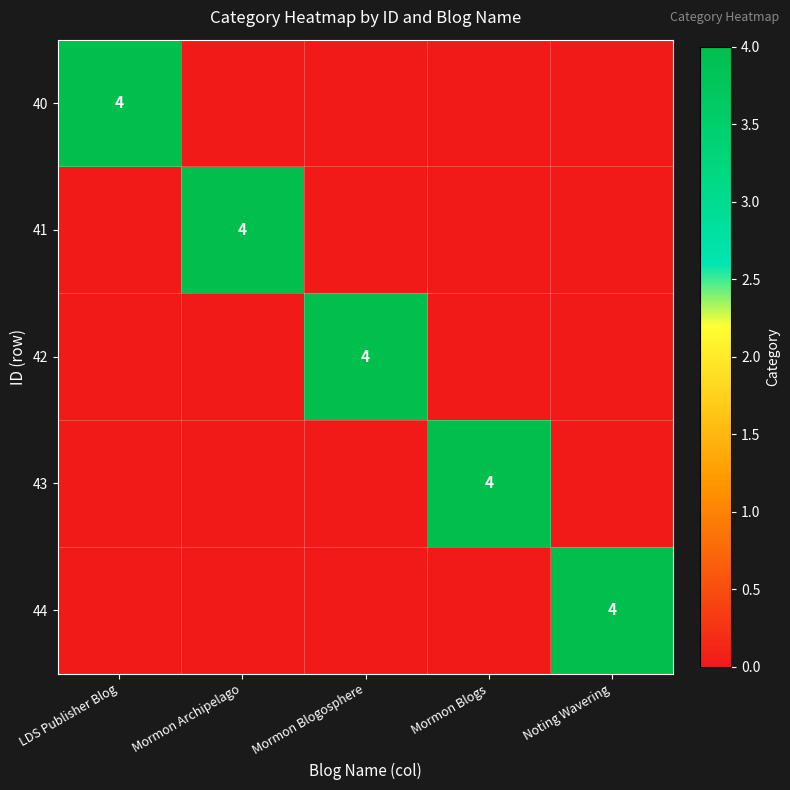

Which label corresponds to the smallest value in the chart?

Mormon Archipelago